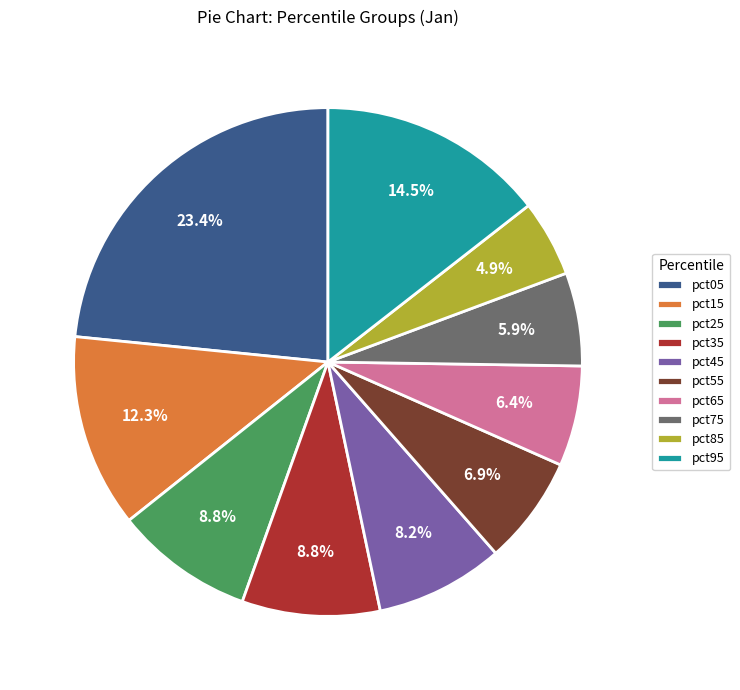

What is the largest slice in the pie chart?

pct05